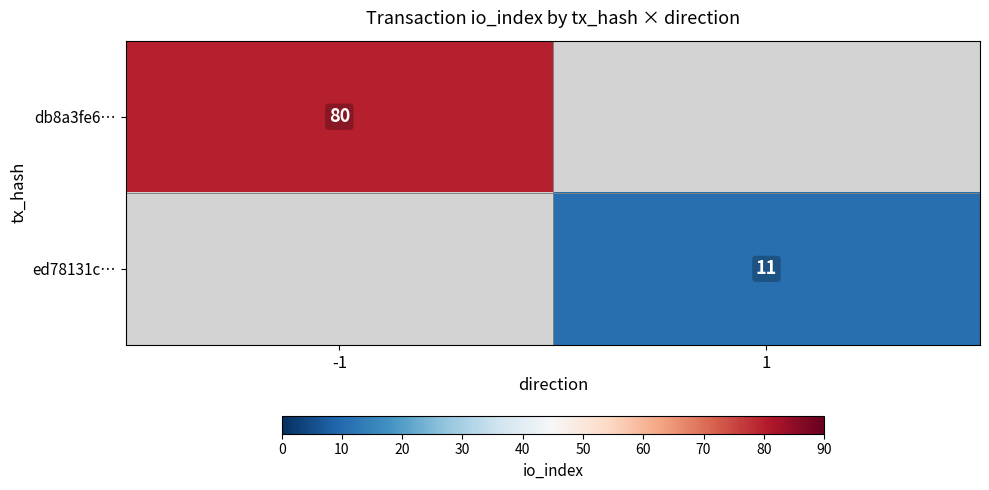

Count the number of categories in the chart.

2